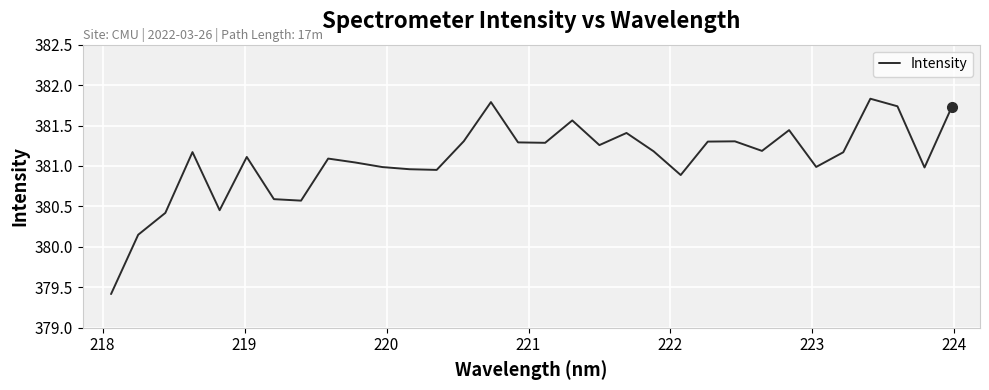

What is the difference between the maximum and second lowest values?

1.7